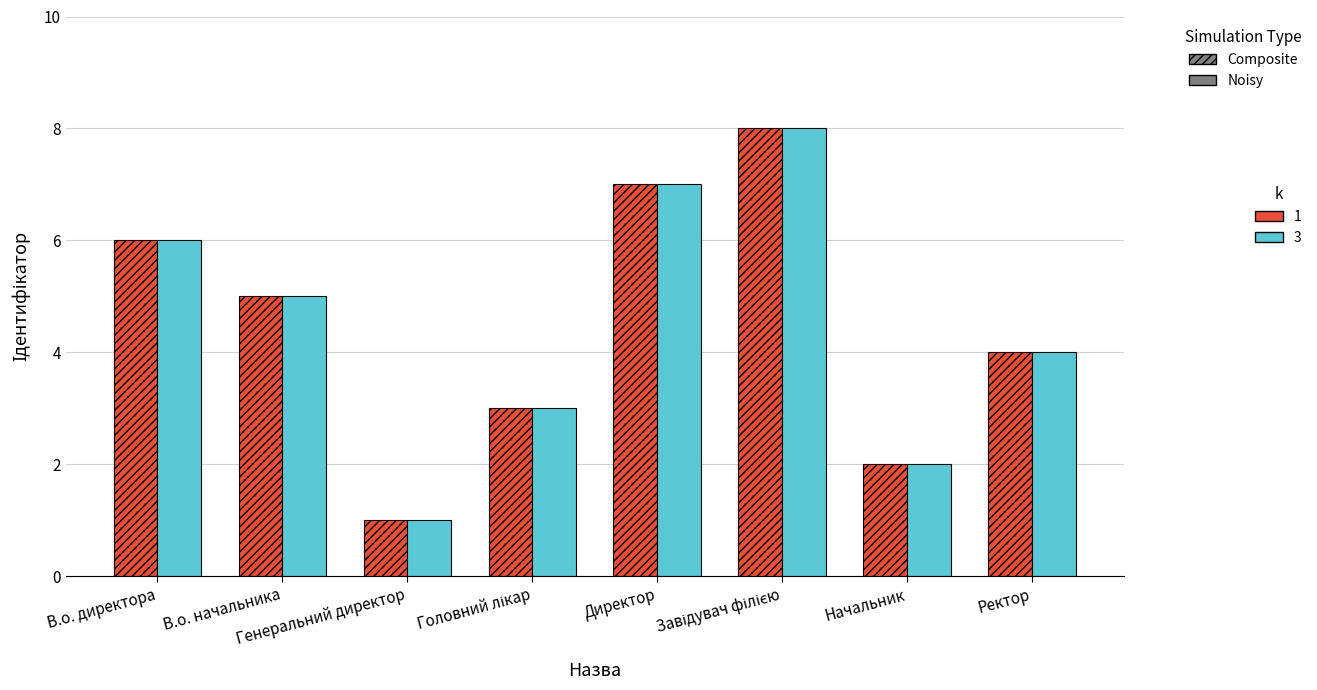

What is the maximum value shown in the chart?

8